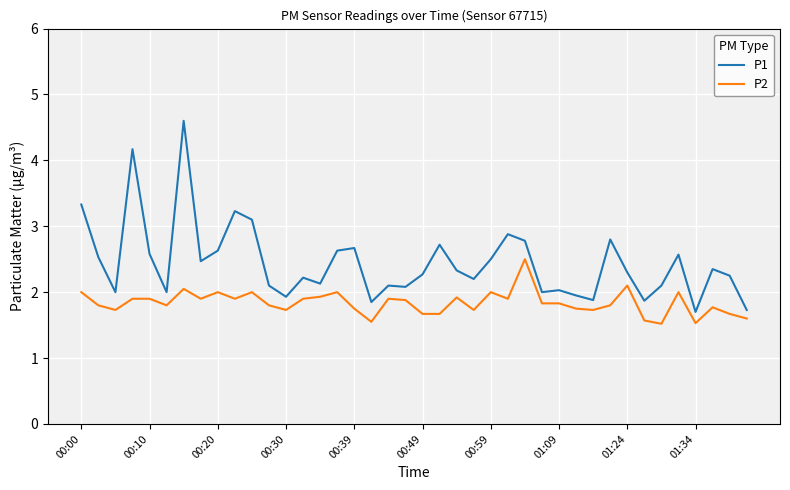

True or false: P2 and P1 cross at least once.

False